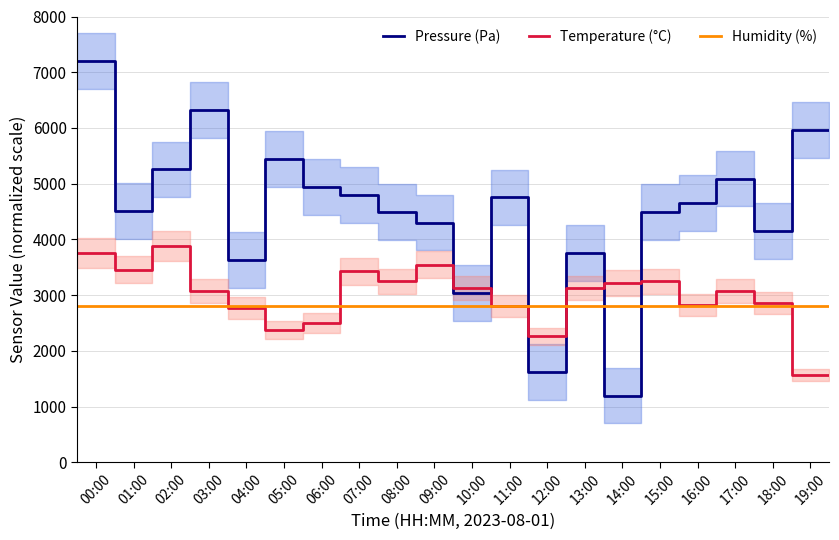

After their last crossing, which series has the higher values: Temperature (°C) or Pressure (Pa)?

Pressure (Pa)